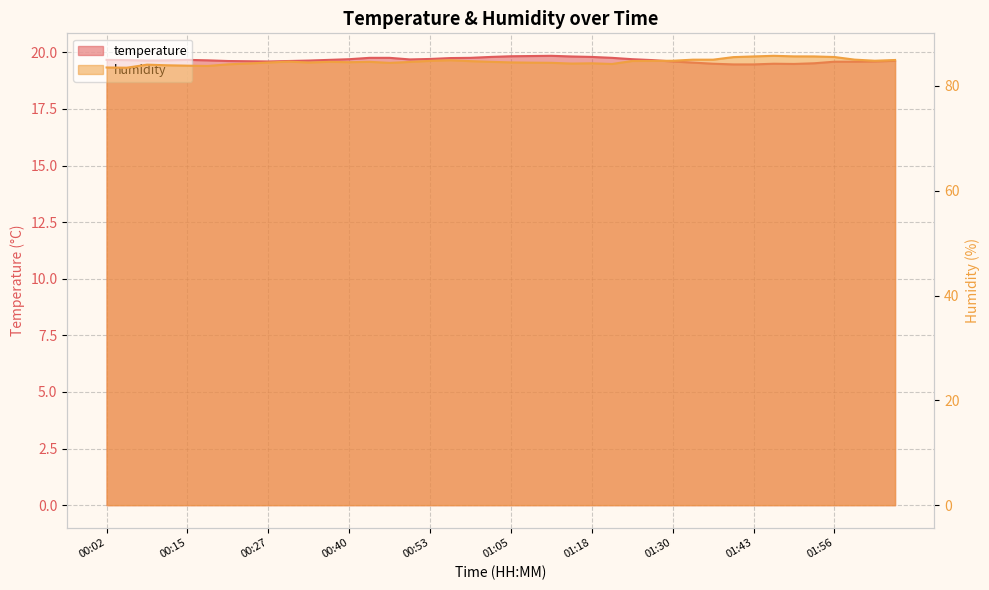

What is the difference between the highest and lowest values at 01:18?

64.5